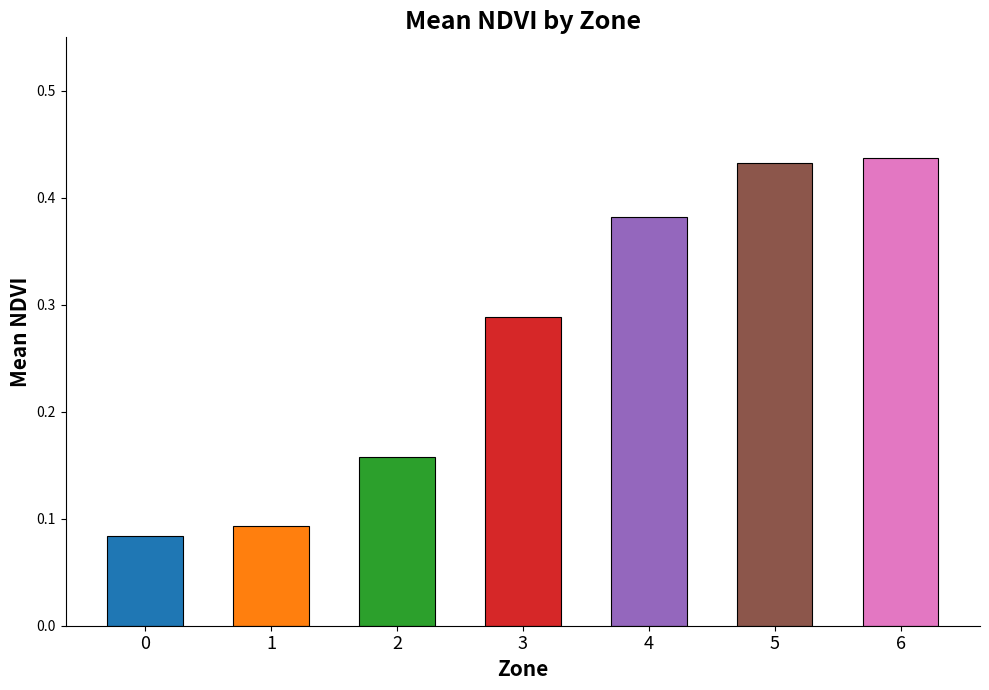

Is it true that the value at 5 is 0.6?

False